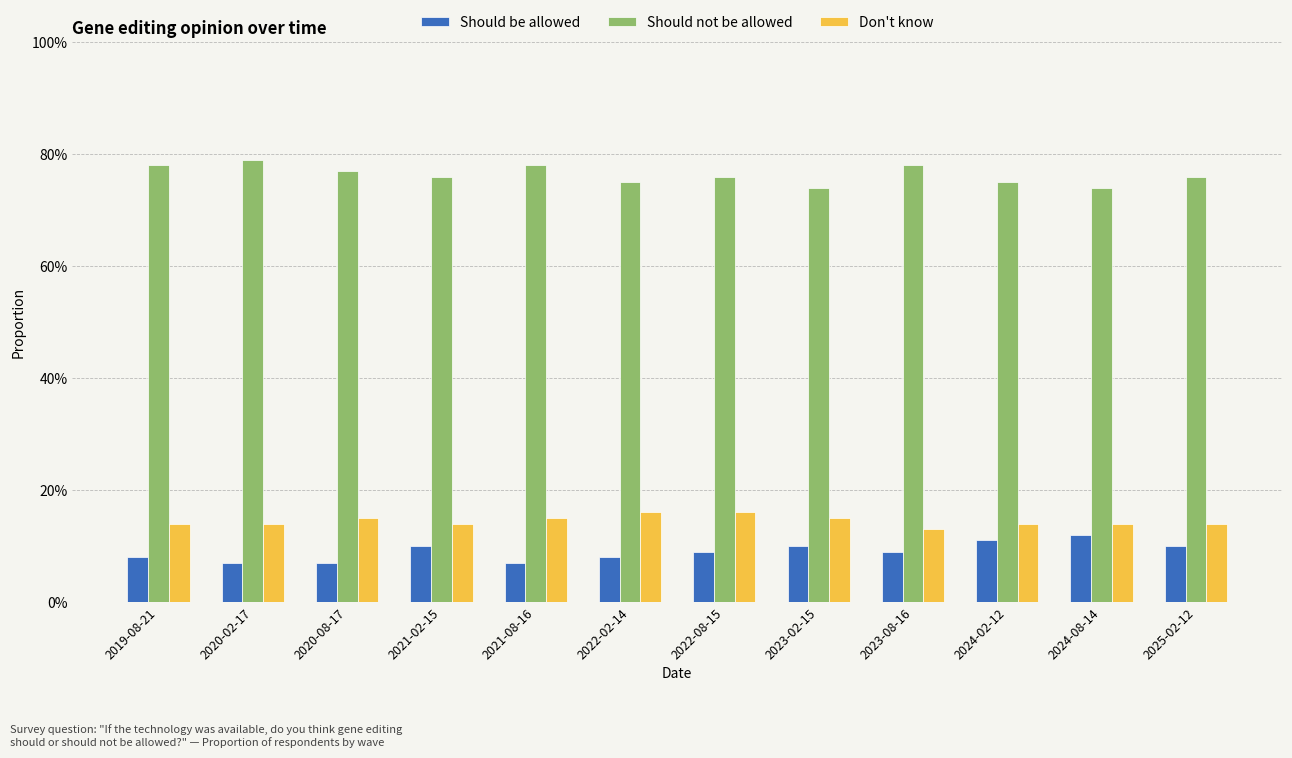

The value of Don't know at 2024-08-14 is 0.0. True or false?

False